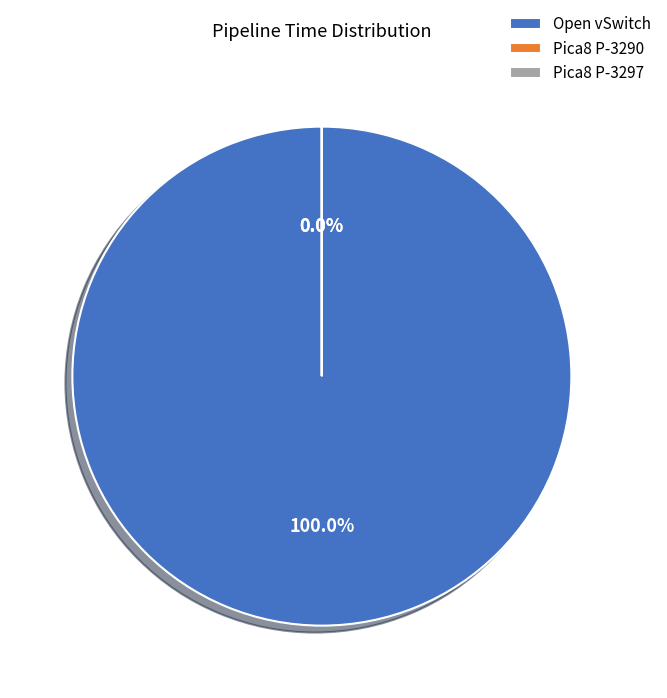

Does Pica8 P-3297 represent more than half of the total?

No